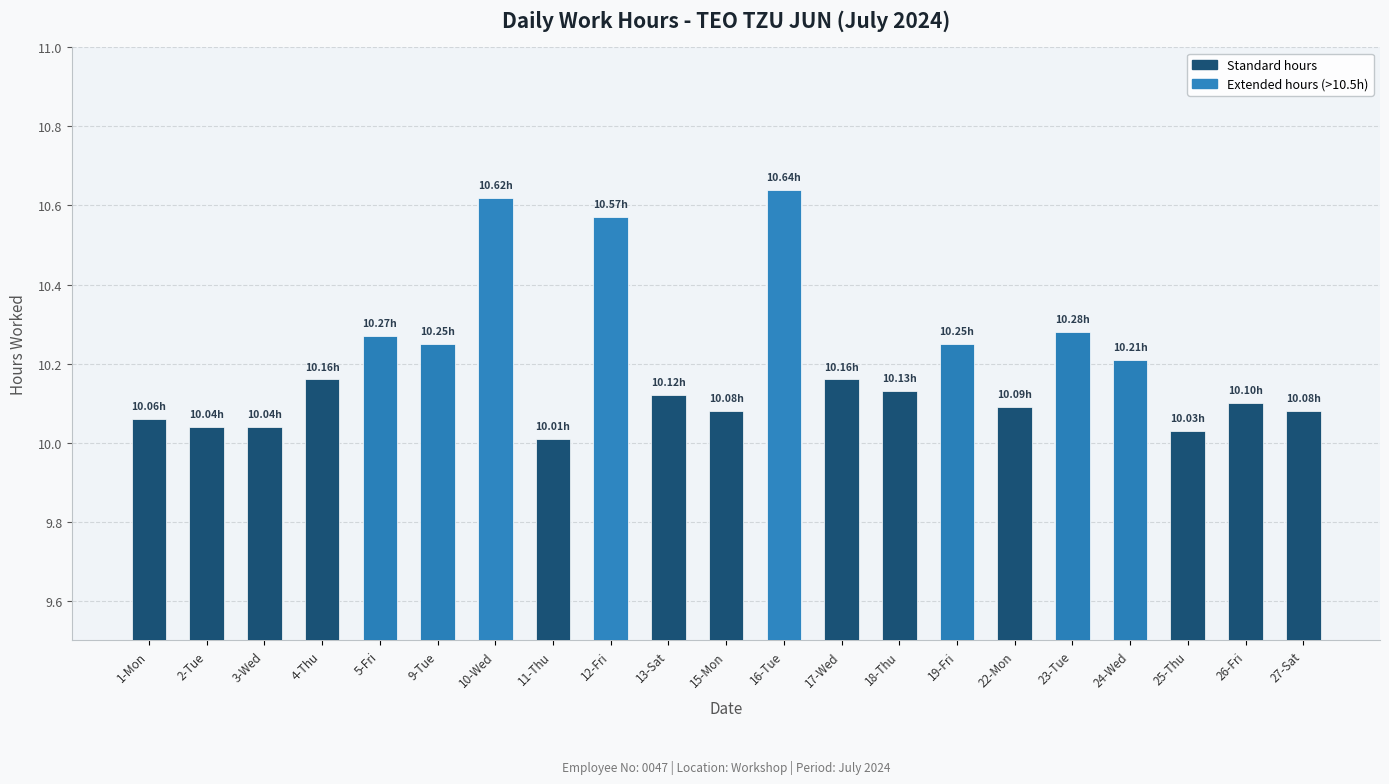

Between 23-Tue and 2-Tue, which is larger?

23-Tue